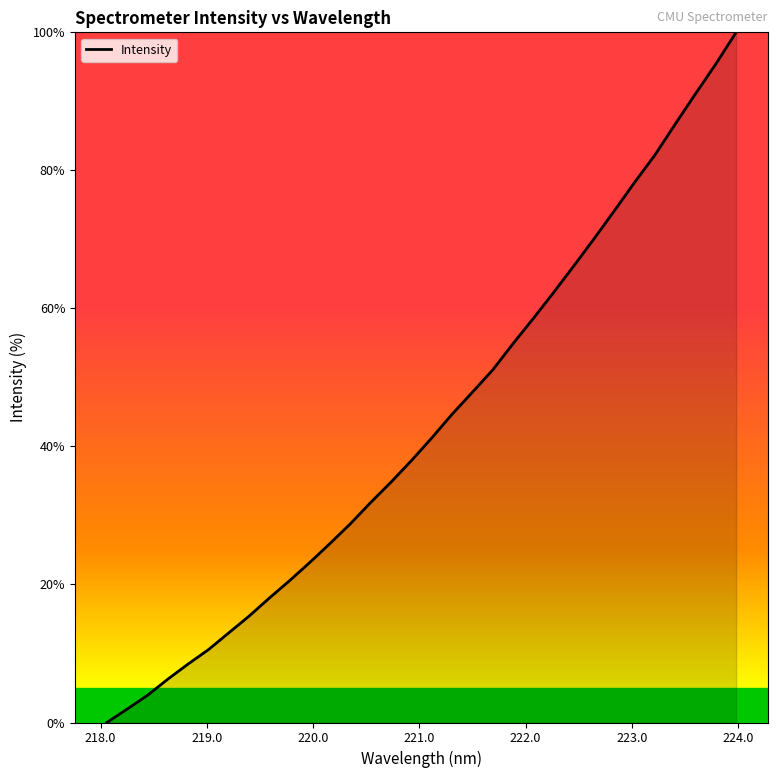

What is the greatest value displayed?

100.0